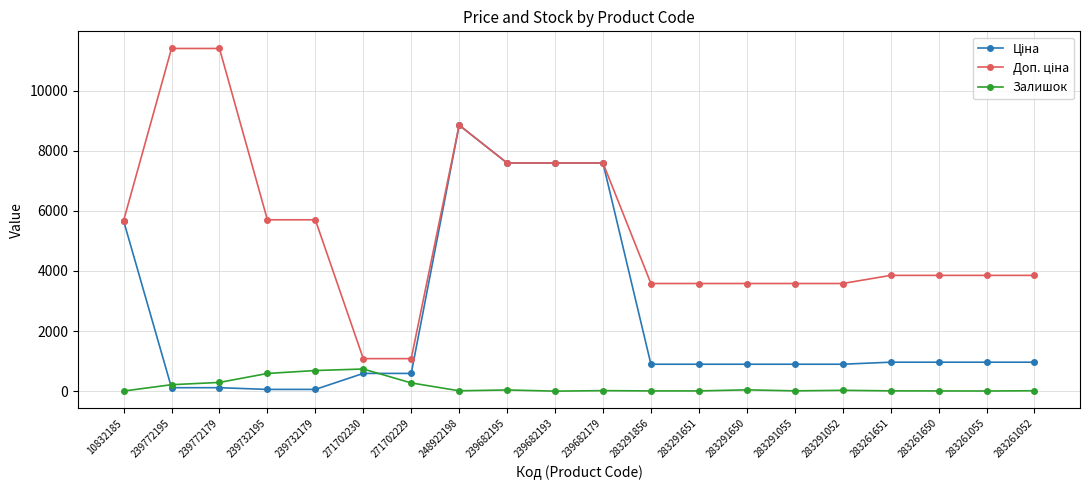

What is the label of the 15th point from the right?

271702230